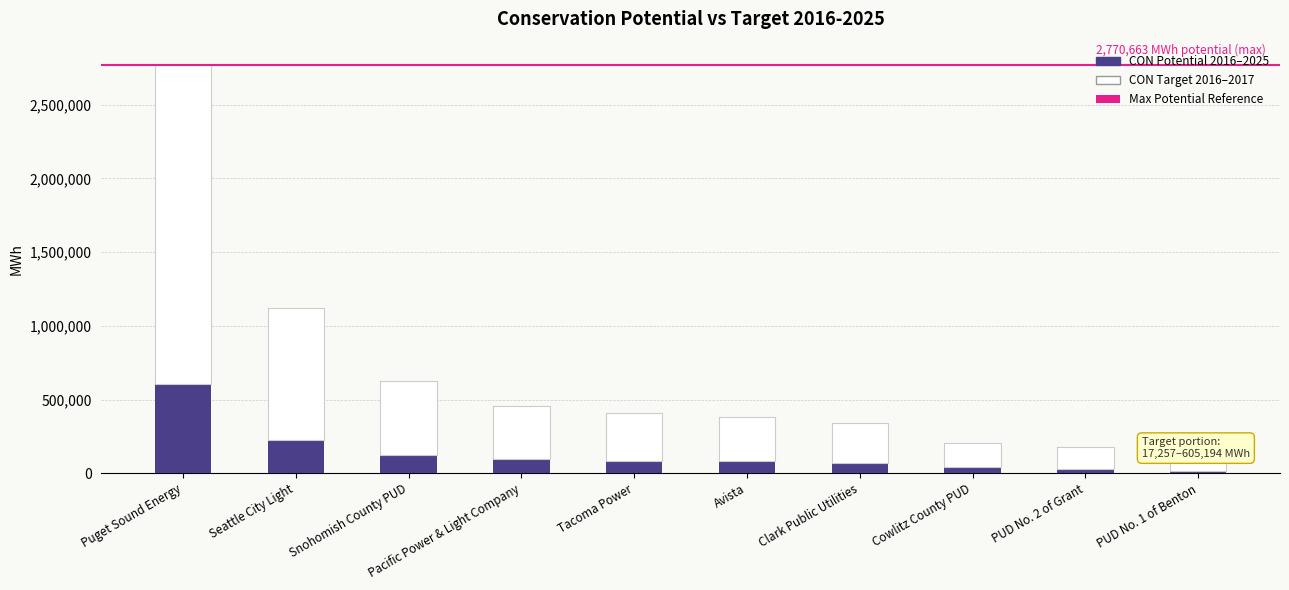

Rank the series by their average value, from highest to lowest.

CON_Potential_2016_2025, CON_Target_2016_2017